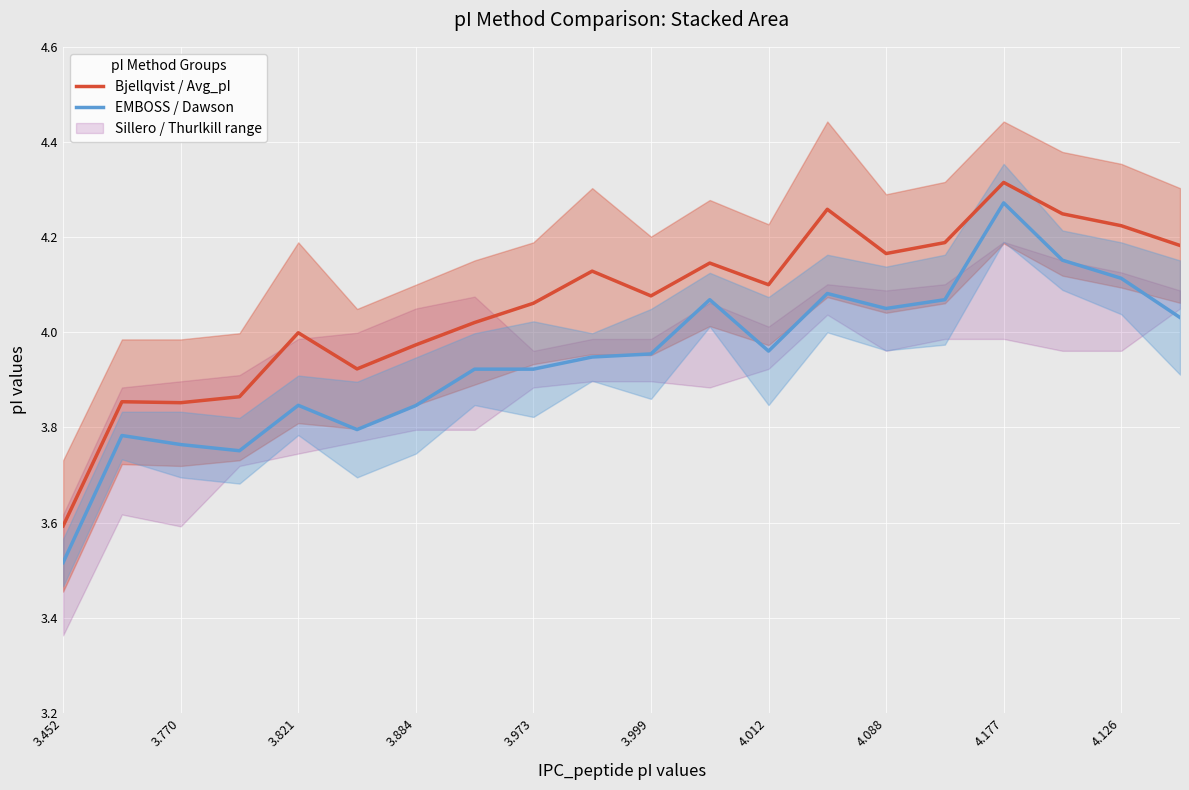

True or false: EMBOSS / Dawson has more than 1 interior local peaks.

True